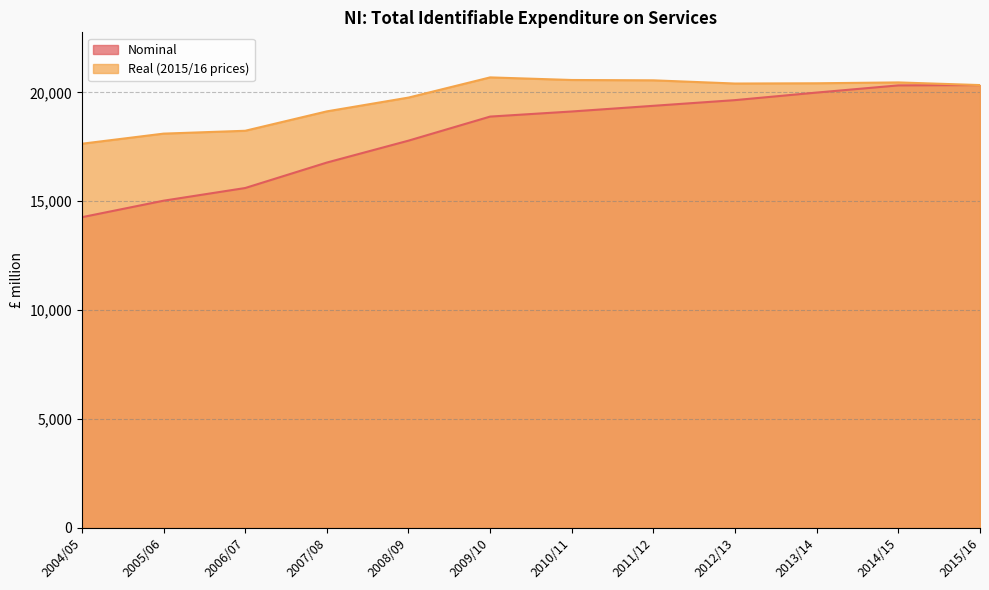

At which category does Real (2015/16 prices) reach its first local peak?

2009/10